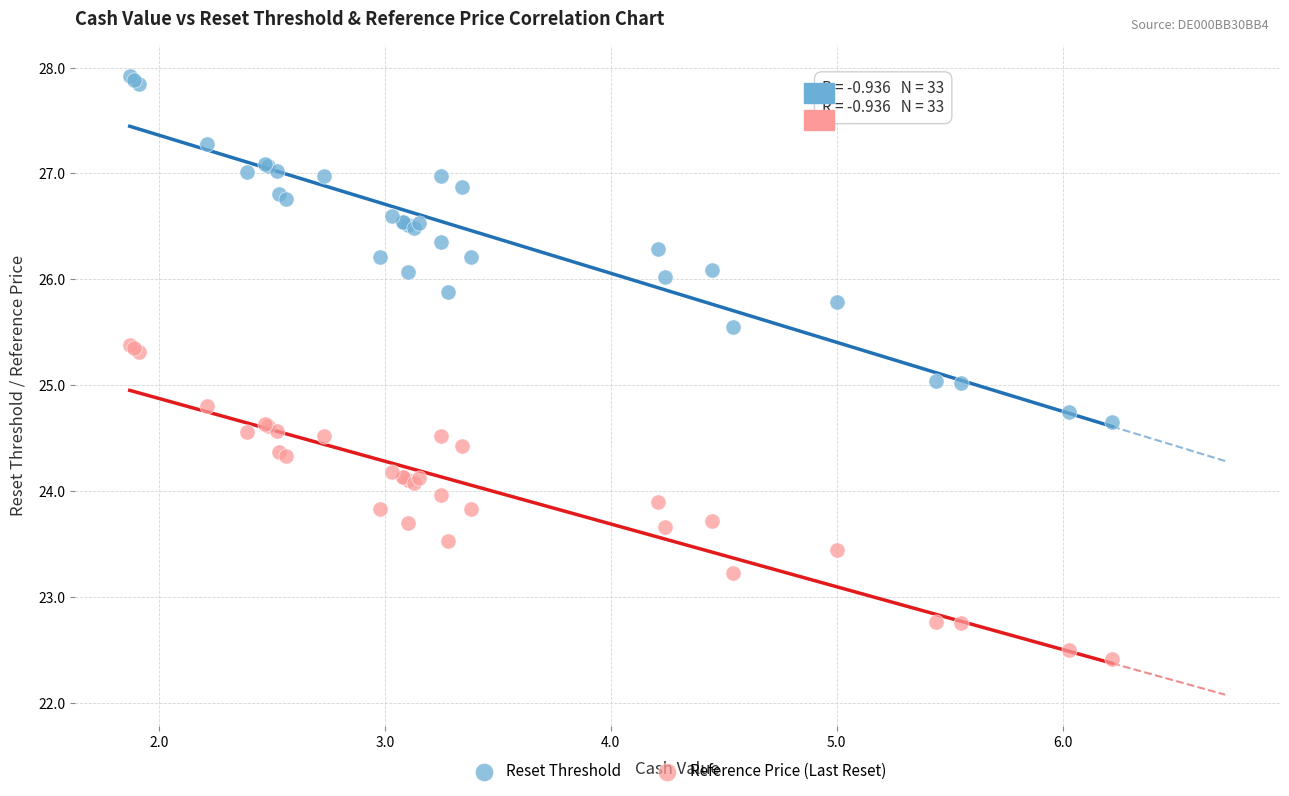

What are all the series names shown in the legend?

Reset Threshold, Reference Price (Last Reset)